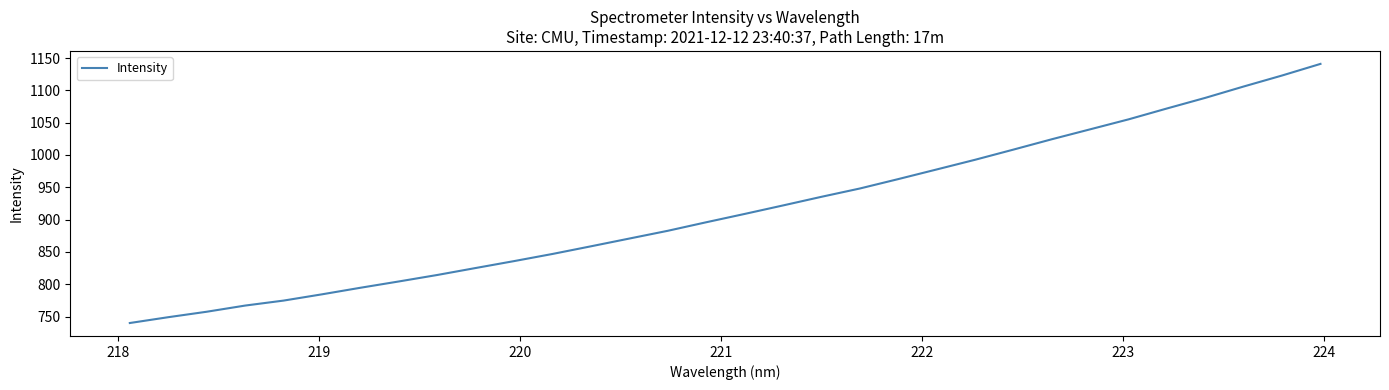

What is the greatest value displayed?

1141.0